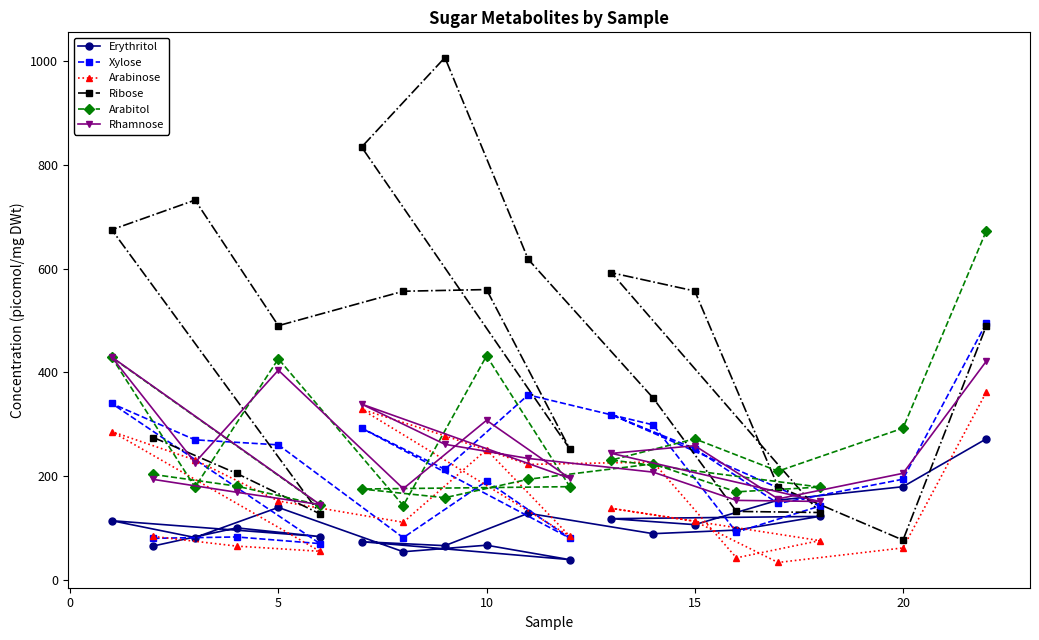

At how many categories does at least one series exceed 294?

12